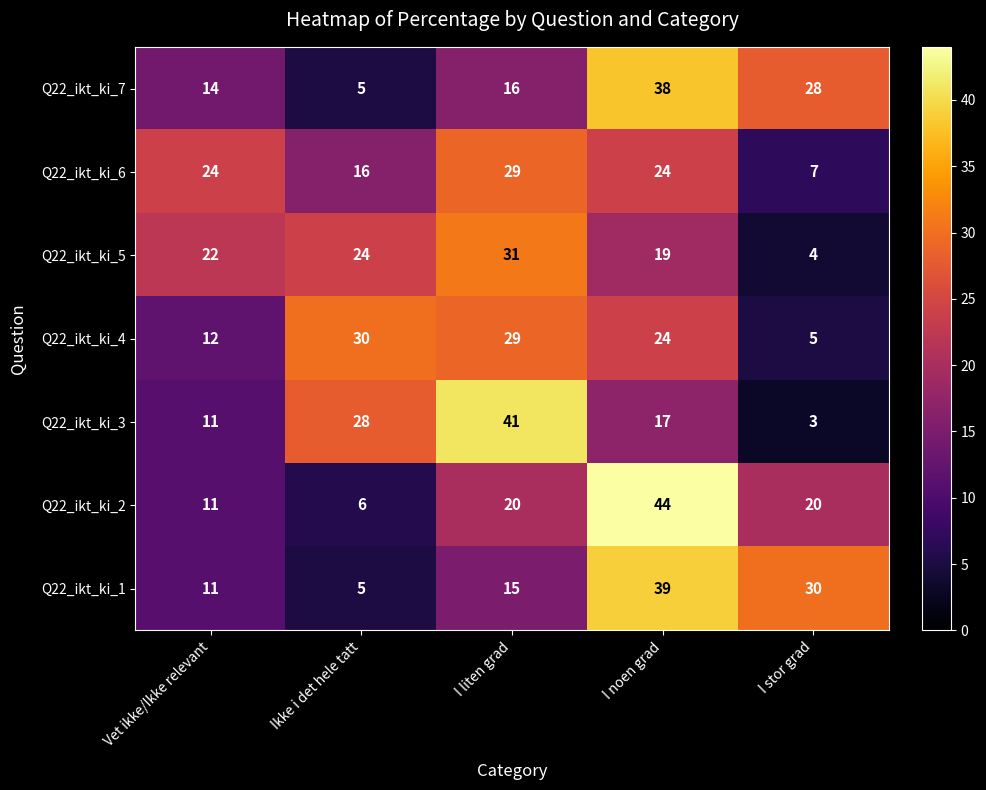

What is the spread (max minus min) of values at I stor grad?

27